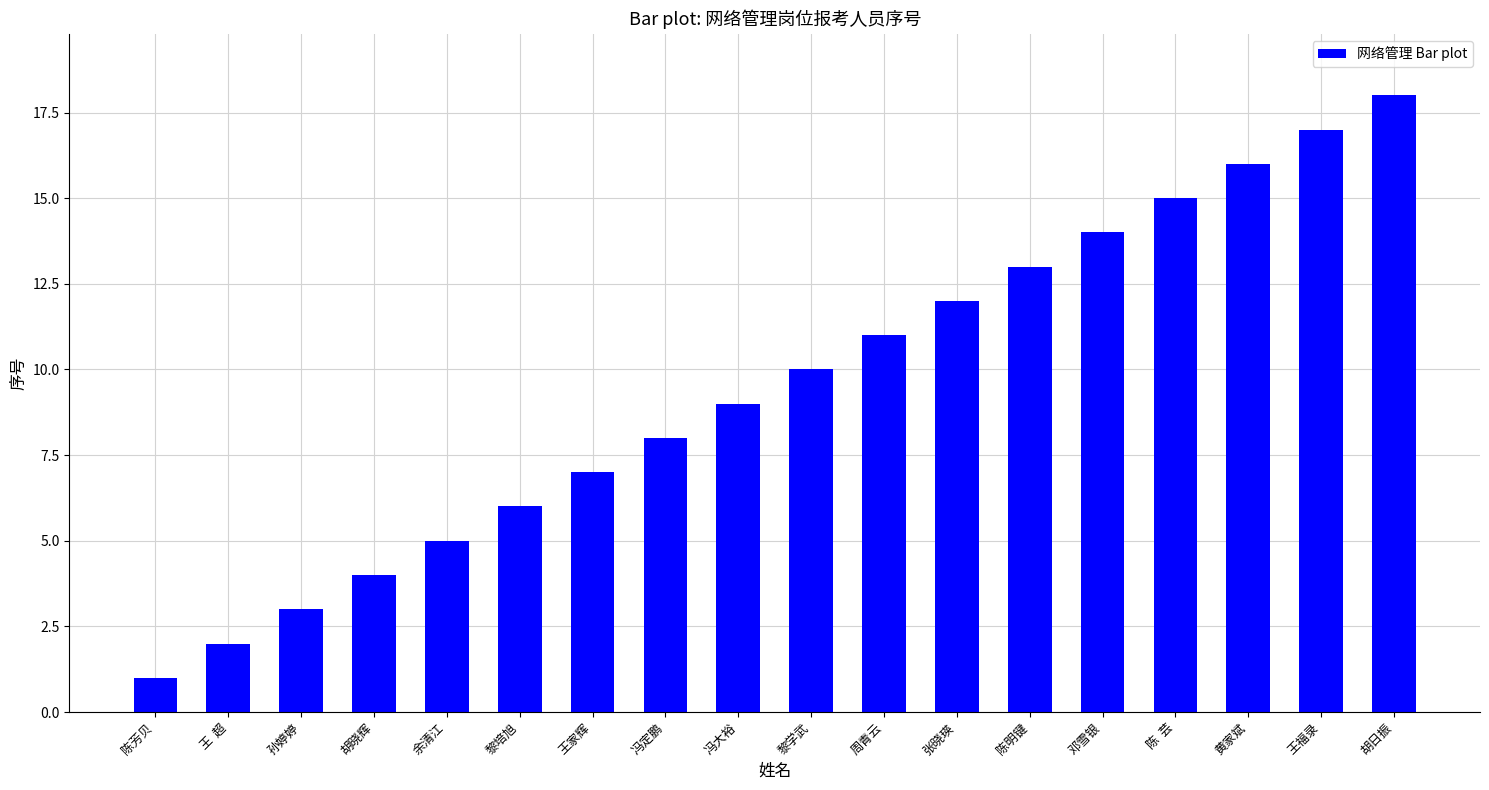

At which label is the value closest to 9?

冯大裕